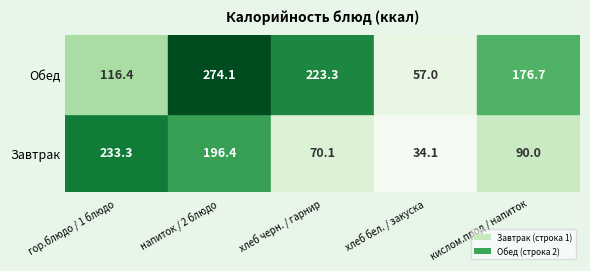

Which series has the largest range (max minus min)?

Обед